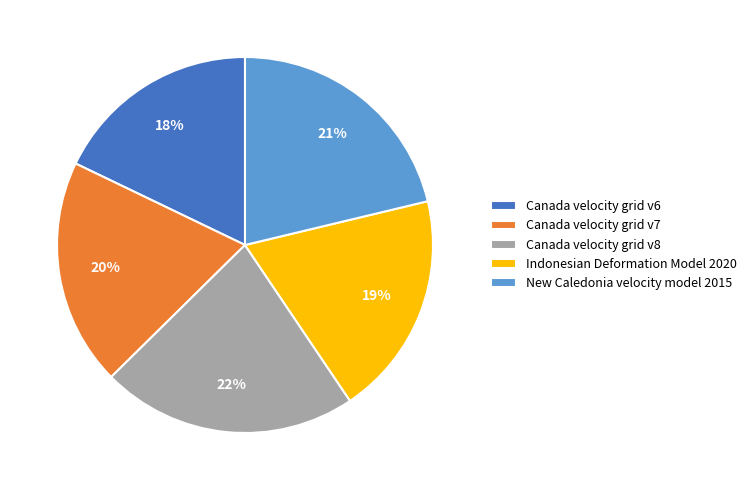

To the nearest percent, what is the difference between the largest and smallest slice percentages?

4%